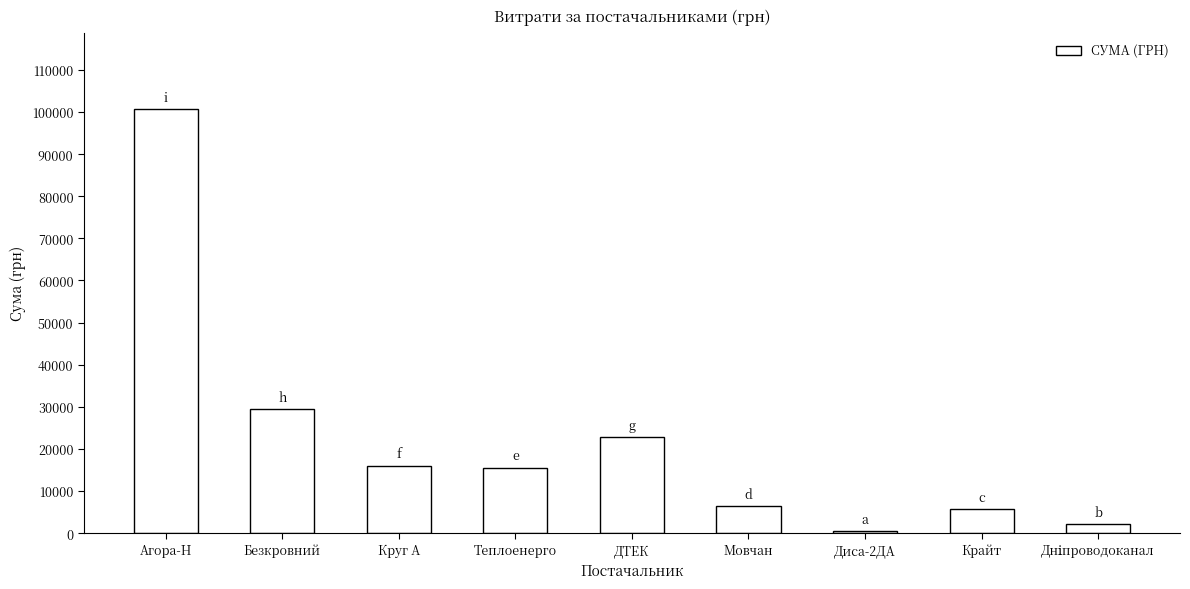

What is the change in value from ДТЕК to Диса-2ДА?

-22283.0